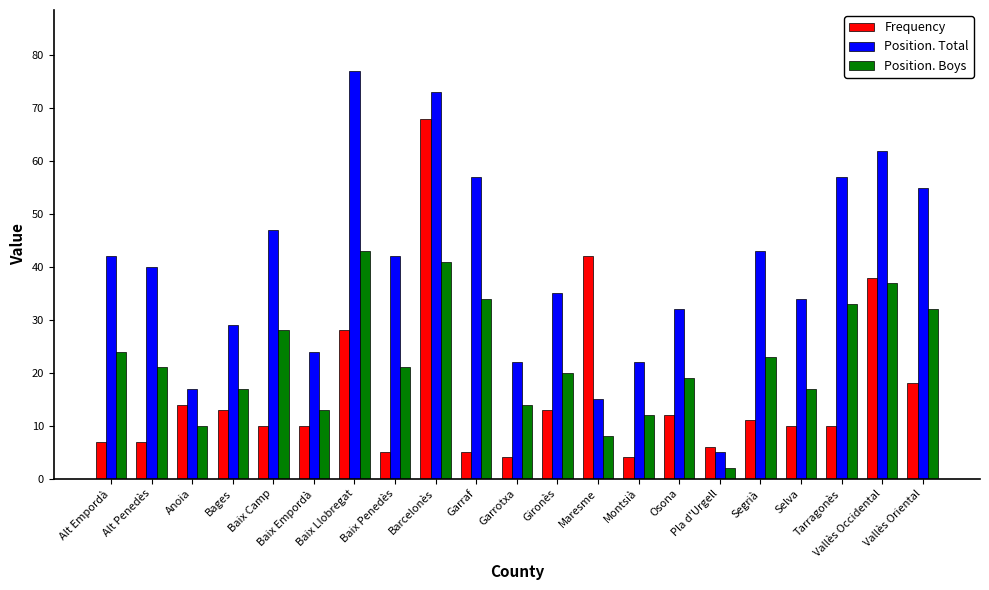

How many data points in Position. Boys are less than 21?

10